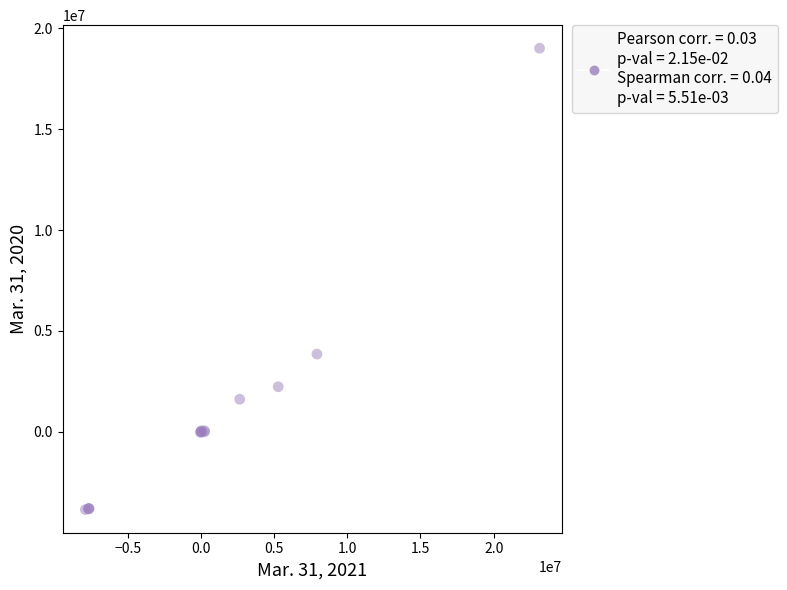

What Y value in the scatter plot is closest to 7577572?

3853466.0